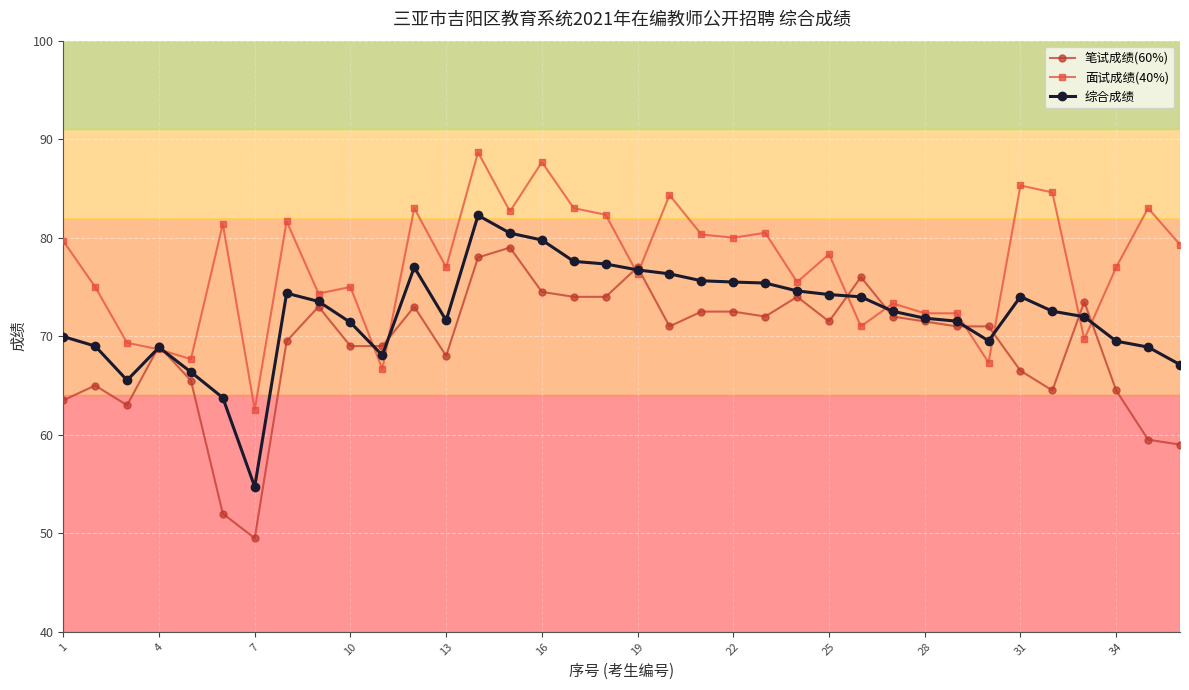

Rank the series by their average value, from highest to lowest.

面试成绩(40%), 综合成绩, 笔试成绩(60%)